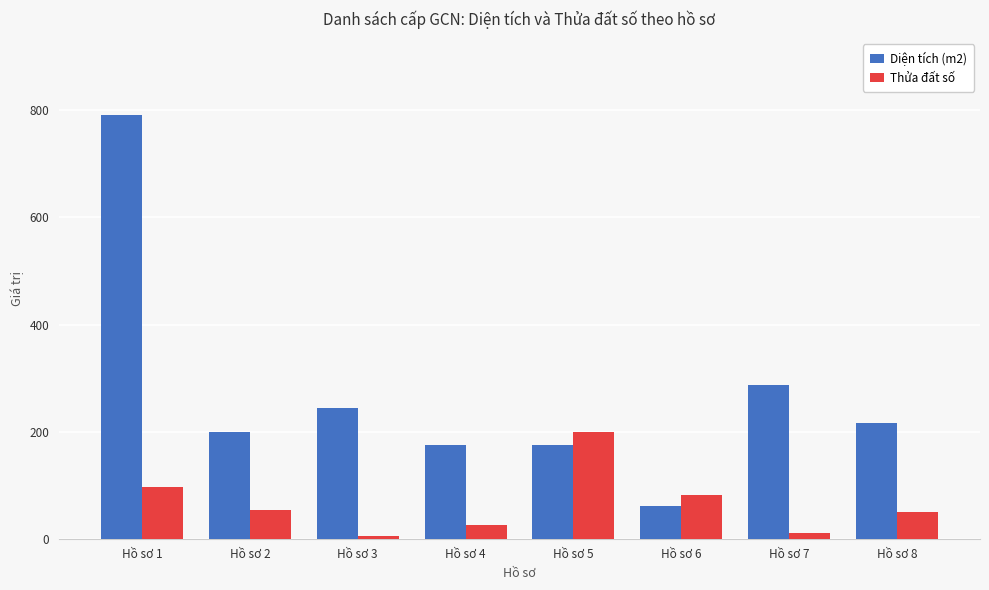

What is the value of the Diện tích (m2) bar at the 6th from the left?

60.2